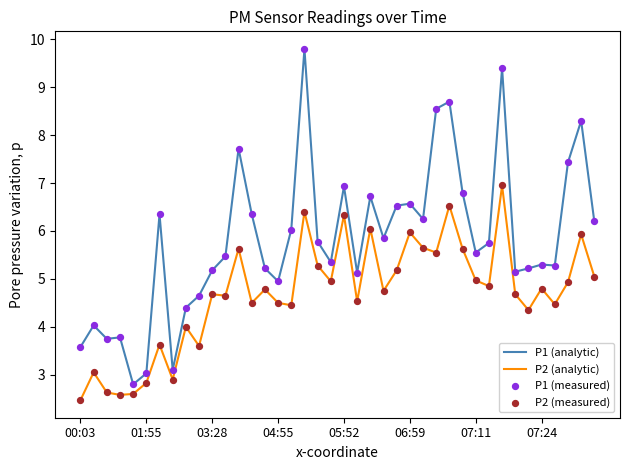

Which series has the largest total across all categories?

P1 (analytic)